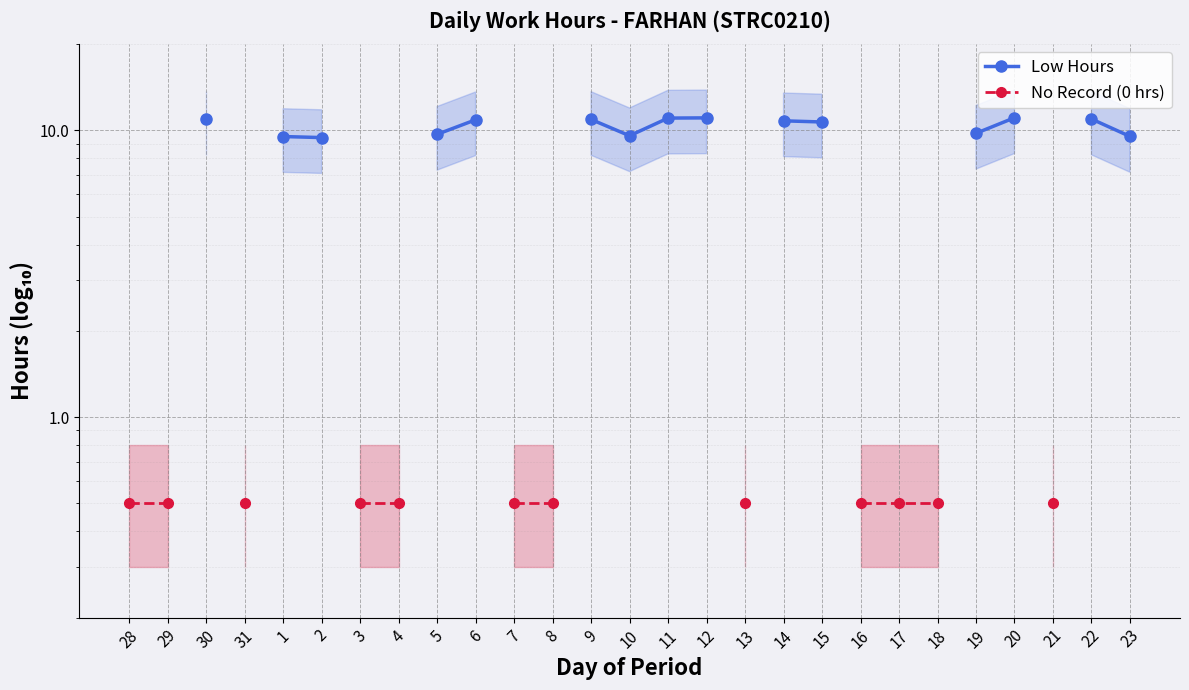

Which category has the lowest value in the Low Hours series?

28